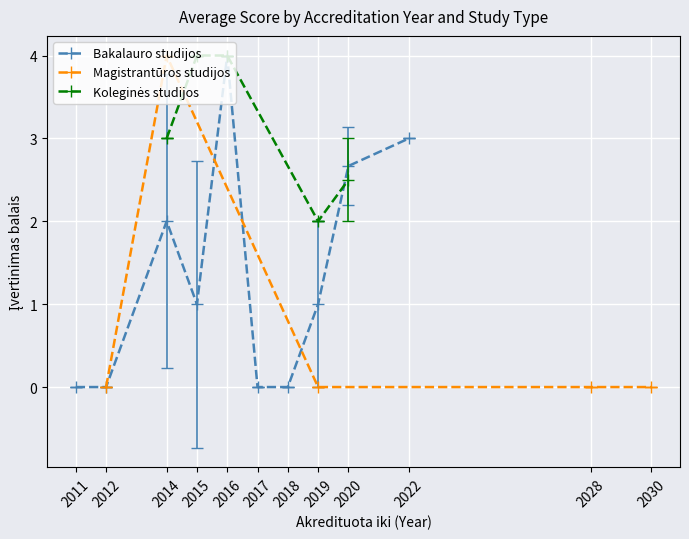

How many interior local peaks does the Bakalauro studijos series have?

2